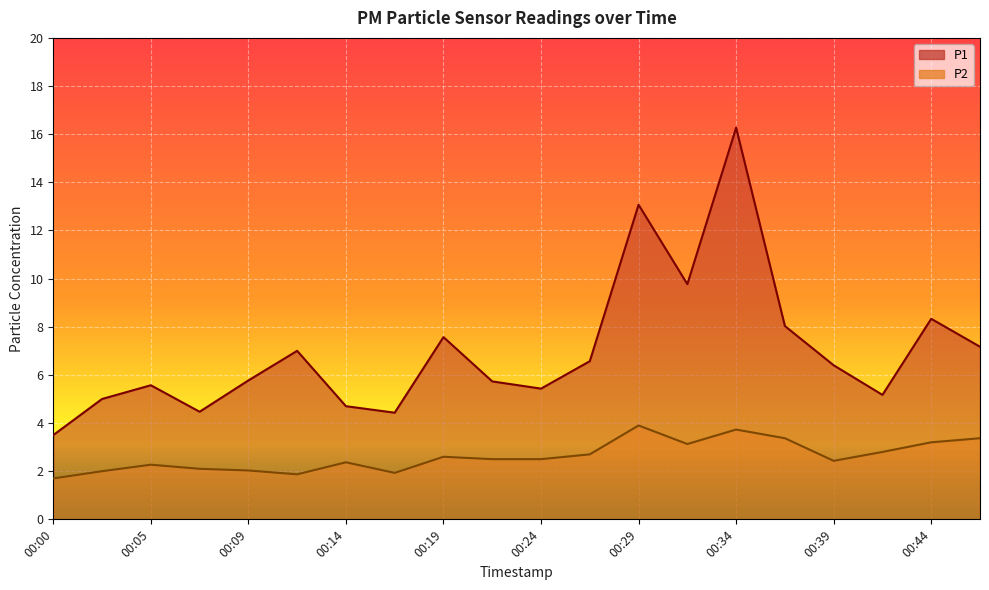

List the labels in order of P1 value, smallest first.

00:00, 00:17, 00:07, 00:14, 00:02, 00:41, 00:24, 00:05, 00:22, 00:09, 00:39, 00:27, 00:12, 00:46, 00:19, 00:36, 00:44, 00:32, 00:29, 00:34